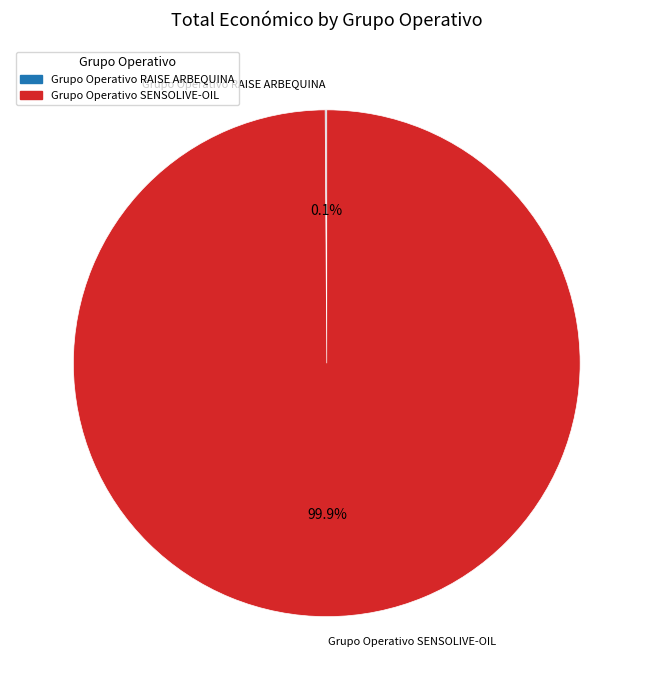

What portion of the pie excludes Grupo Operativo SENSOLIVE-OIL?

0.1%